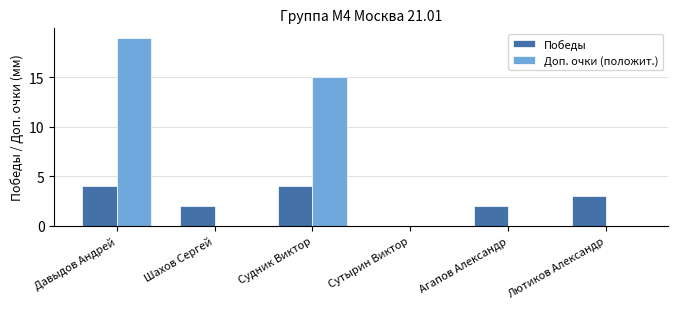

Reading left to right, list all the values displayed in this chart.

Победы: Давыдов Андрей=4	Шахов Сергей=2	Судник Виктор=4	Сутырин Виктор=0	Агапов Александр=2	Лютиков Александр=3
Доп. очки (положит.): Давыдов Андрей=19	Шахов Сергей=0	Судник Виктор=15	Сутырин Виктор=0	Агапов Александр=0	Лютиков Александр=0